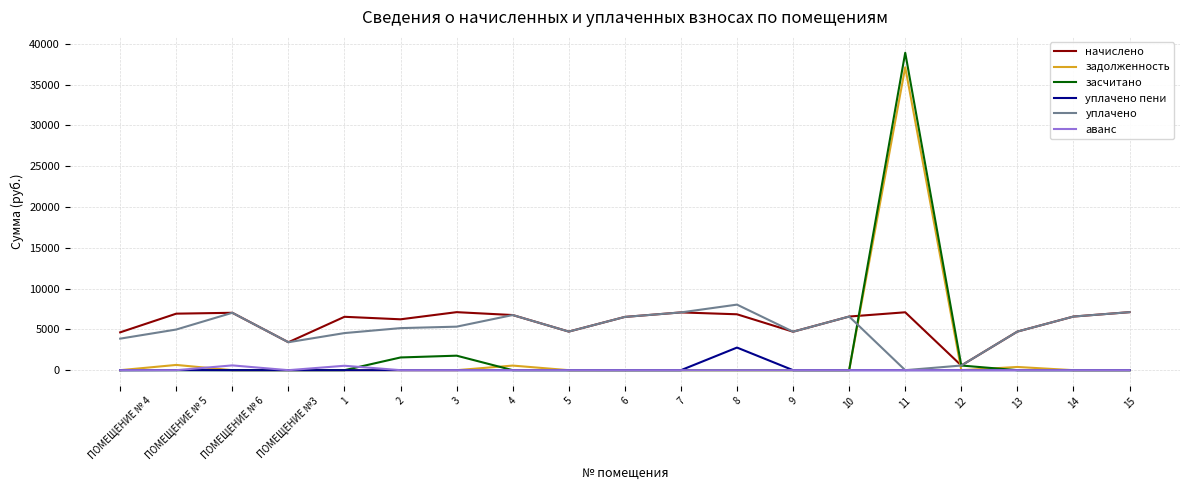

List the series in order of their peak value, highest first.

засчитано, задолженность, уплачено, начислено, уплачено пени, аванс